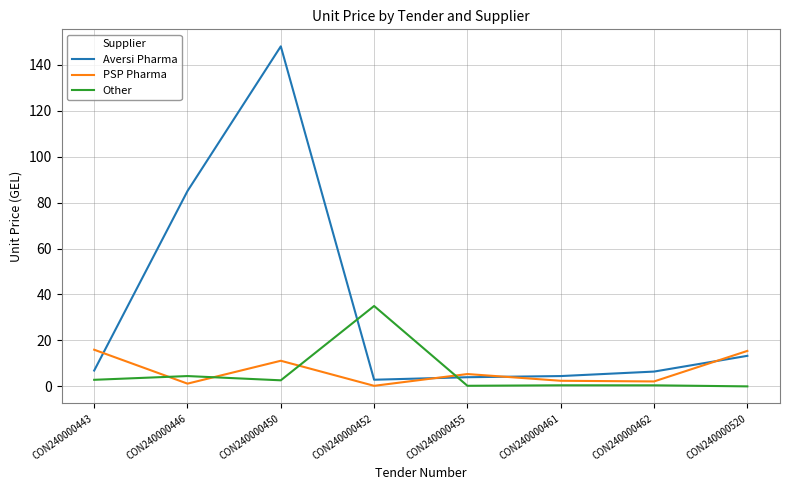

What is the sum of all Aversi Pharma values?

271.0